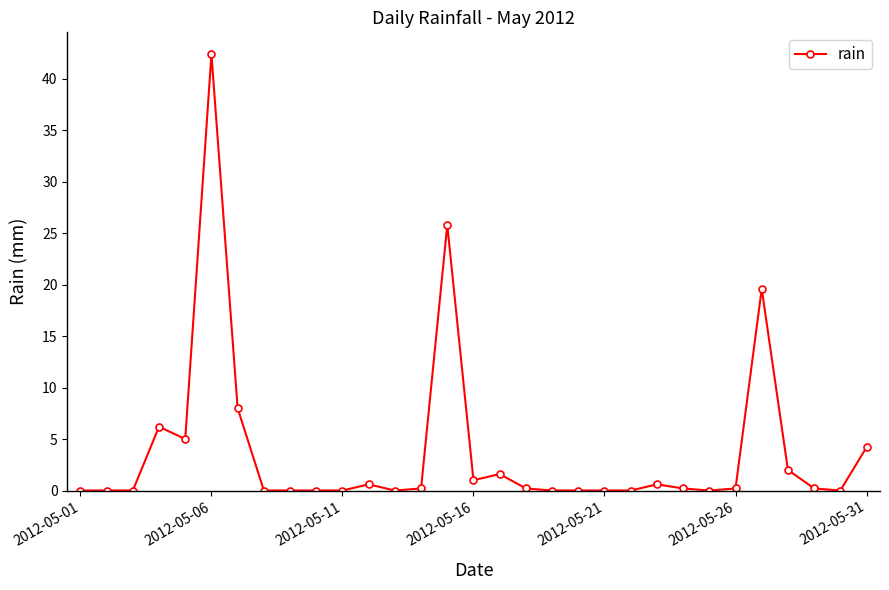

True or false: there are more than 0 points higher than both neighbors.

True